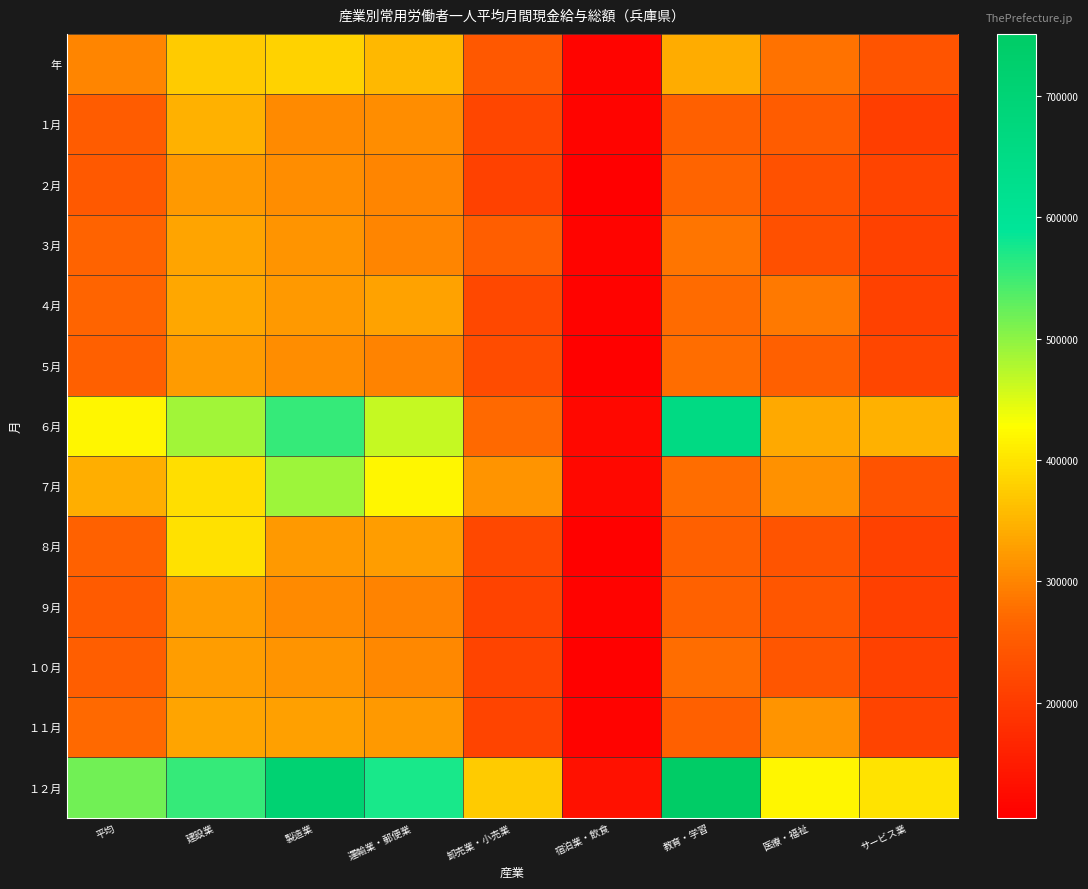

List the series in order of their peak value, lowest first.

２月, ５月, ９月, １０月, ３月, １１月, ４月, １月, 年, ８月, ７月, ６月, １２月